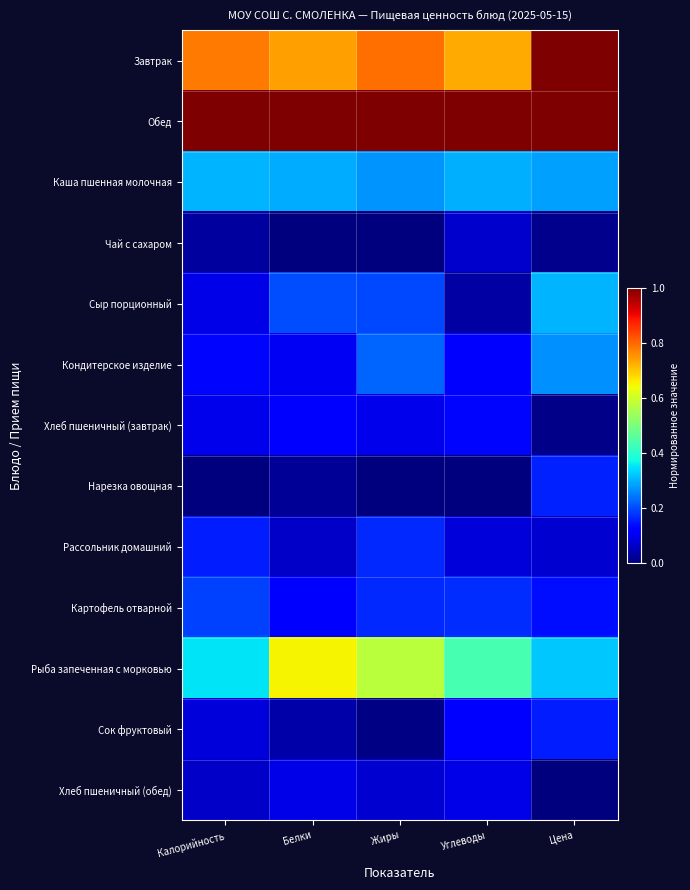

Rank the series at Калорийность from highest to lowest value.

Обед, Завтрак, Рыба запеченная с морковью, Каша пшенная молочная, Картофель отварной, Рассольник домашний, Кондитерское изделие, Хлеб пшеничный (завтрак), Сыр порционный, Сок фруктовый, Хлеб пшеничный (обед), Чай с сахаром, Нарезка овощная